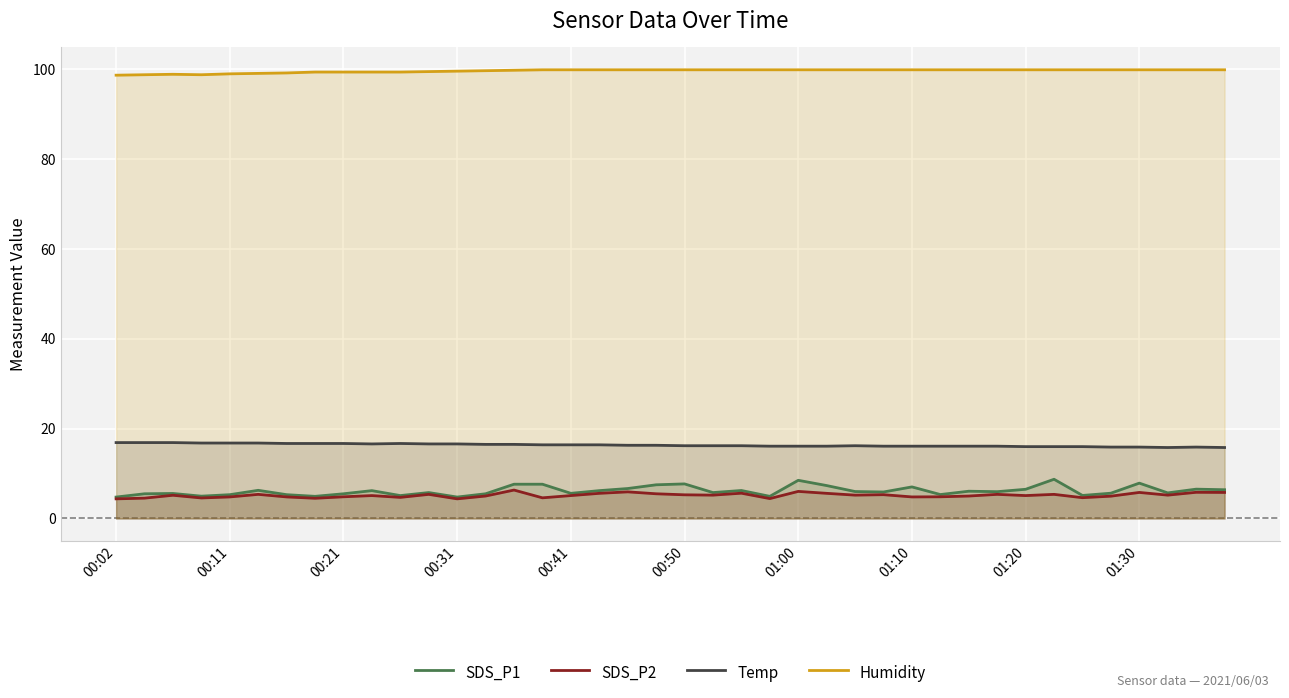

Which series has the widest spread of values?

SDS_P1